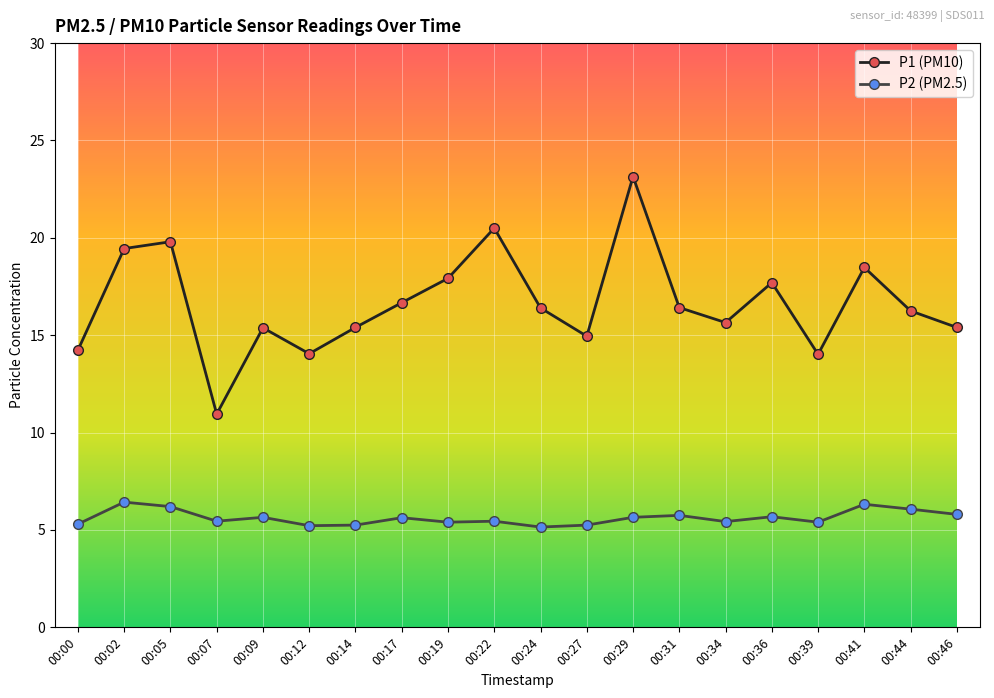

Which series has the largest total across all categories?

P1 (PM10)